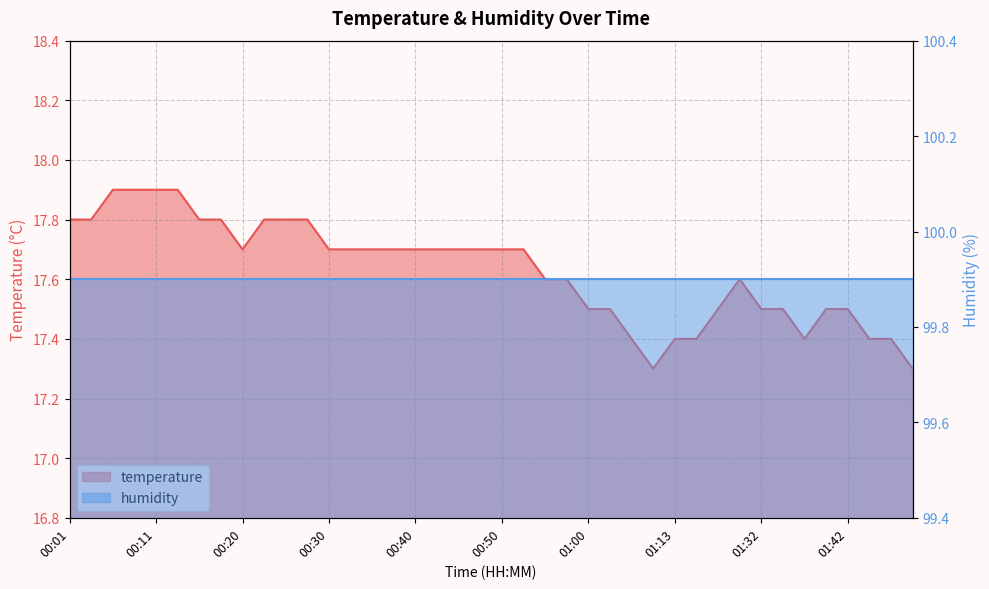

Is it true that the value at 00:53 is 31.4?

False